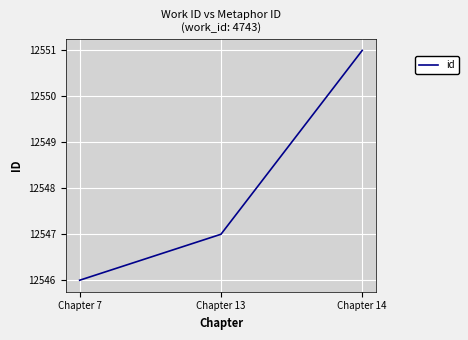

What is the maximum value shown in the chart?

12551